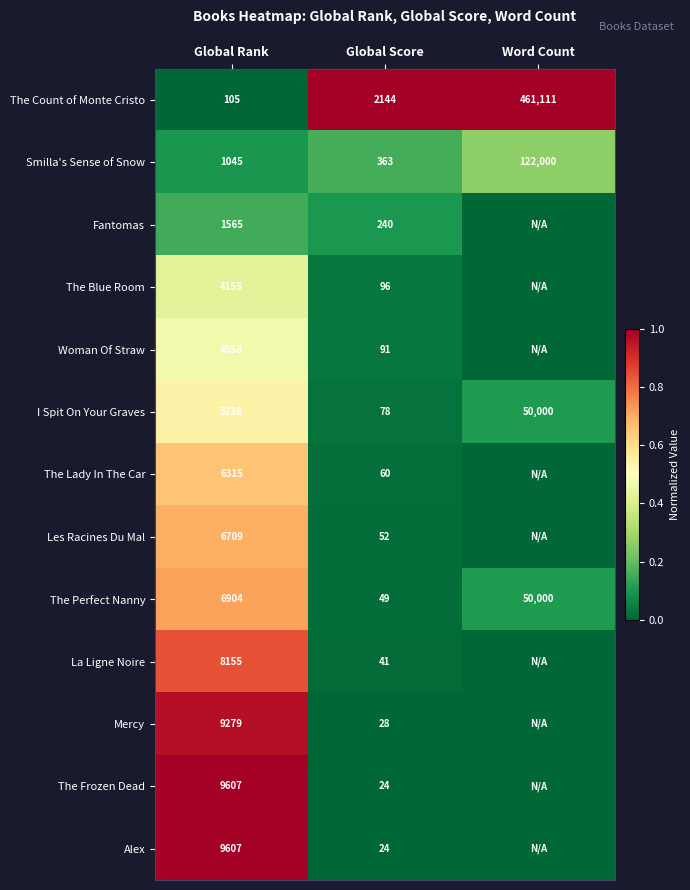

The value of Woman Of Straw at Global Rank is 4558. True or false?

True